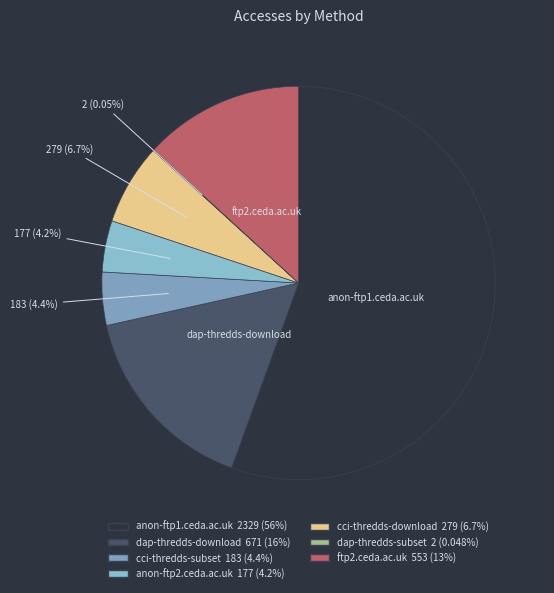

To the nearest percent, what is the combined percentage of anon-ftp2.ceda.ac.uk and anon-ftp1.ceda.ac.uk?

60%